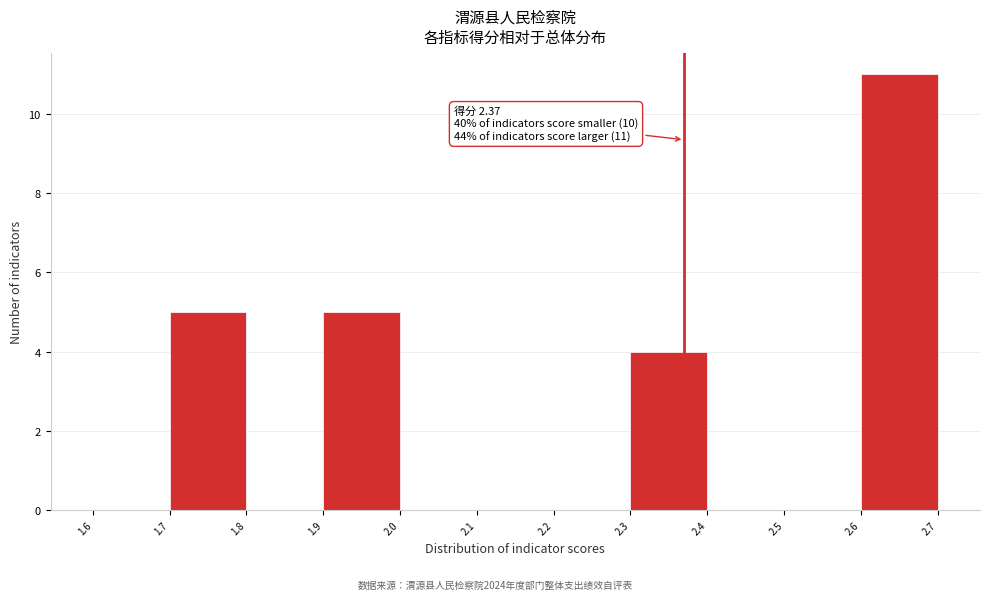

Over which range of the x-axis is the bar tallest?

2.6 to 2.7